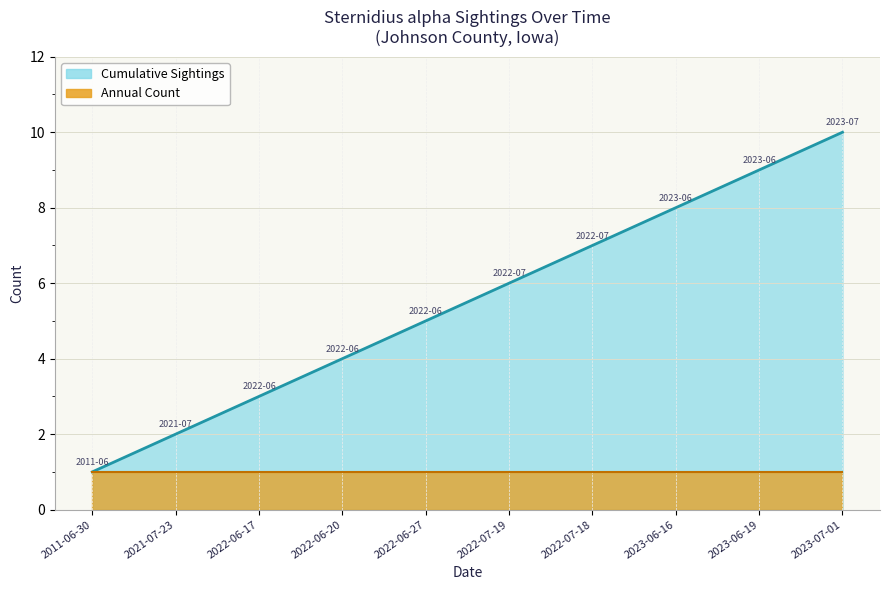

Rank the categories by Annual Count line value from highest to lowest.

2011-06-30, 2021-07-23, 2022-06-17, 2022-06-20, 2022-06-27, 2022-07-19, 2022-07-18, 2023-06-16, 2023-06-19, 2023-07-01